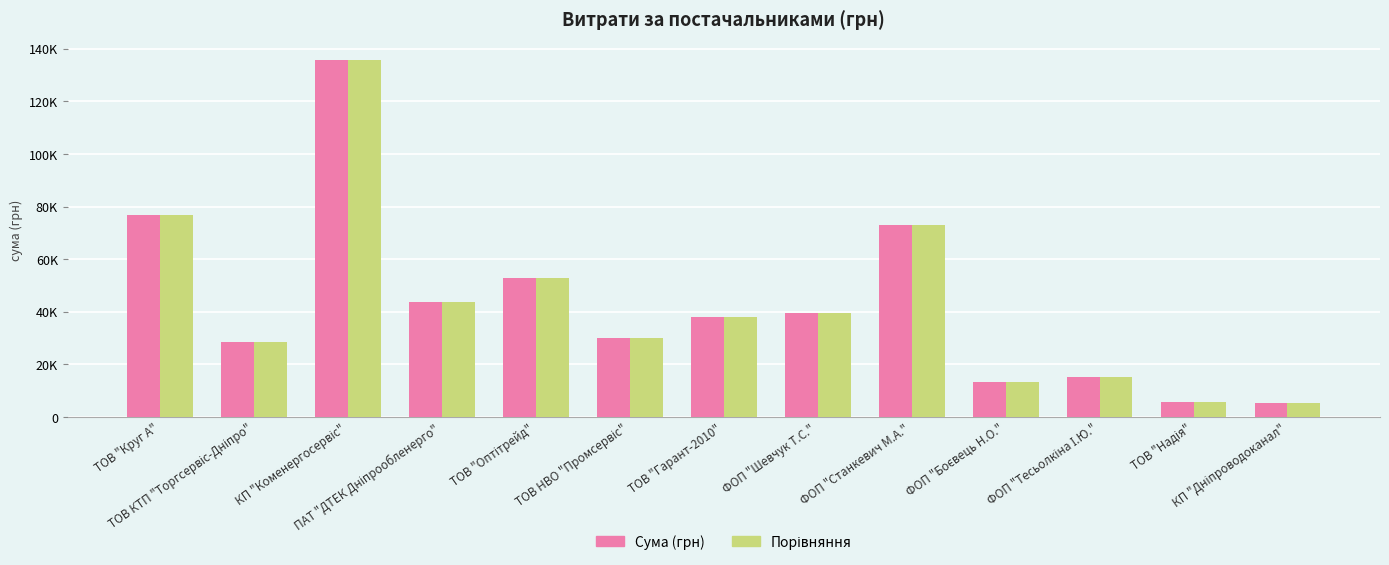

What is the difference between the Сума (грн) values at ФОП "Тесьолкіна І.Ю." and ТОВ "Гарант-2010"?

22775.6